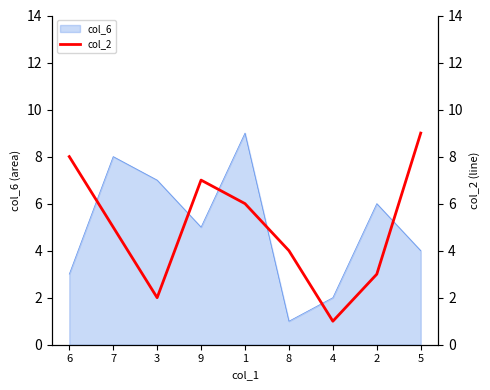

How many interior local valleys (lower than both neighbors) does the data have?

2